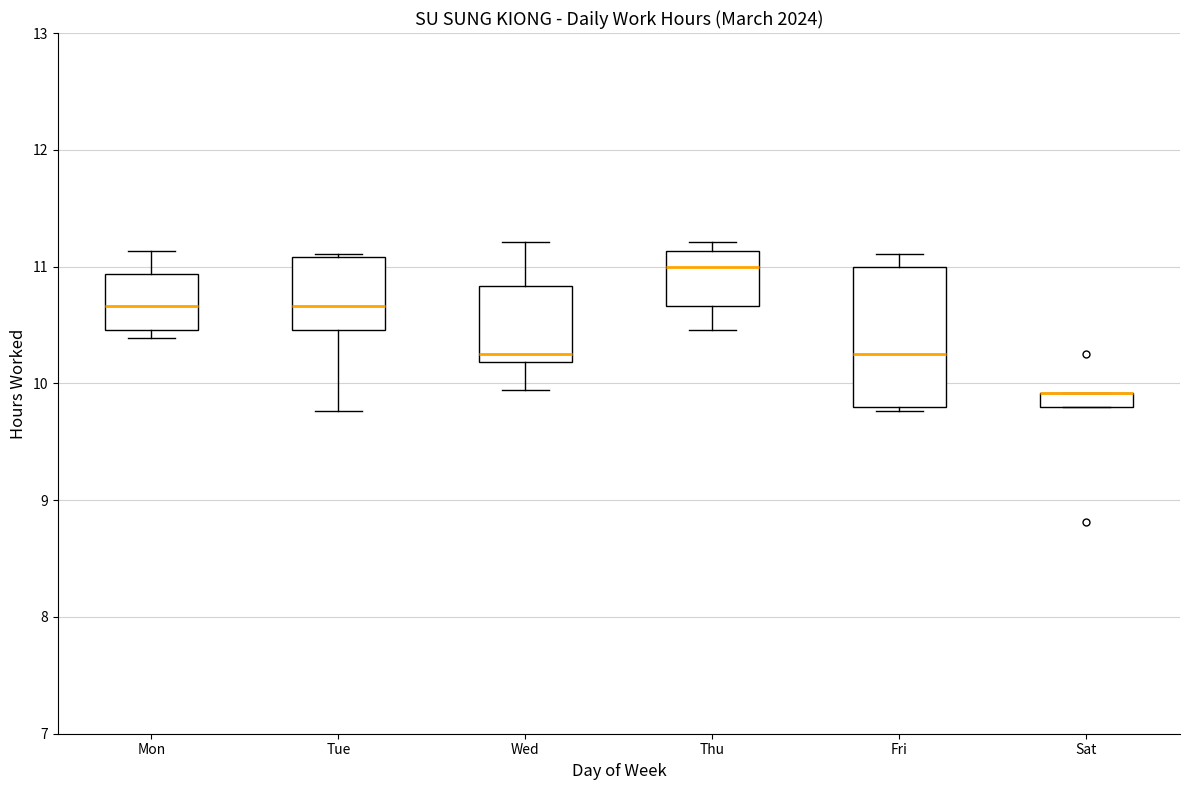

Which box is the tallest, from its lower edge to its upper edge?

Fri